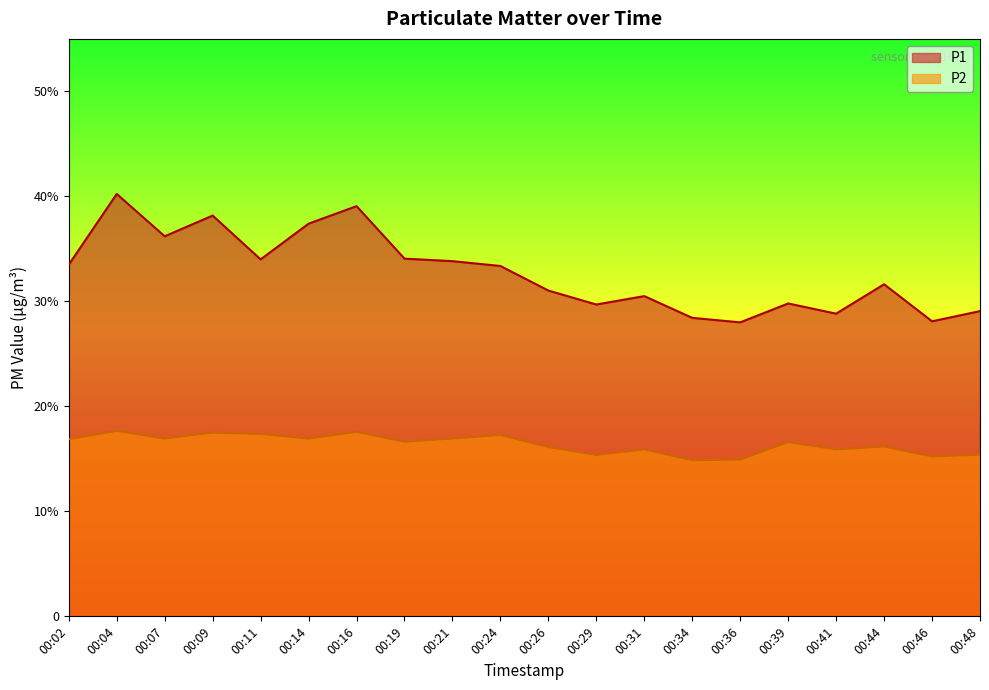

True or false: P1 and P2 cross at least once.

False